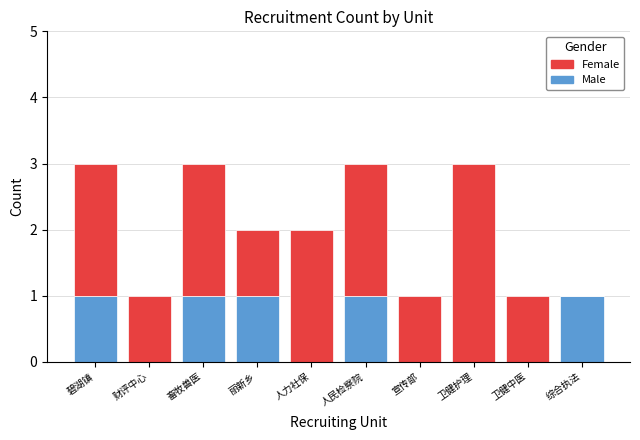

True or false: Male has a value of 1 at 人民检察院.

True